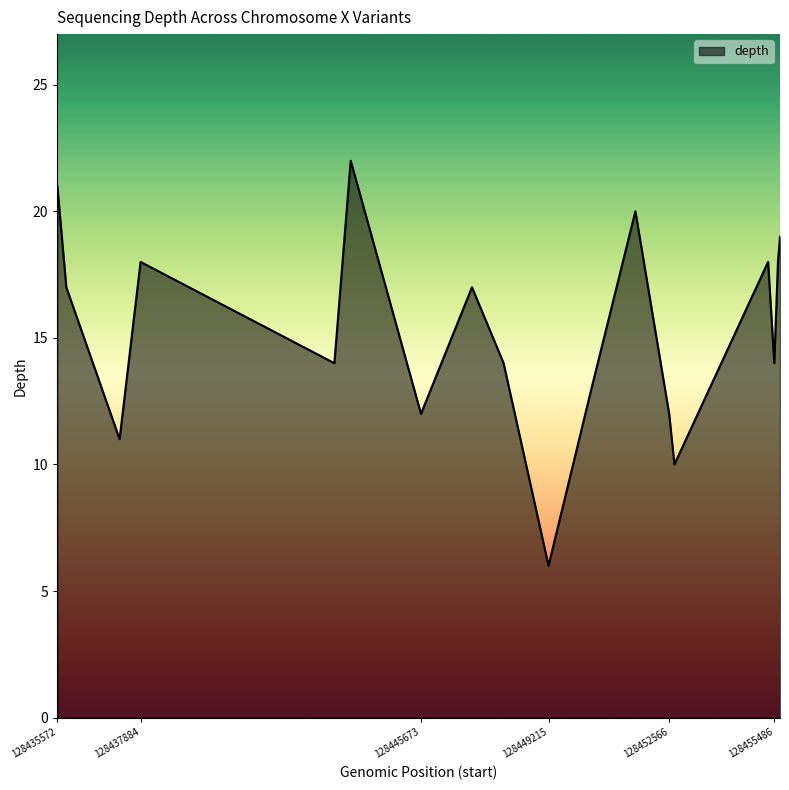

What is the difference between the second highest and minimum values?

15